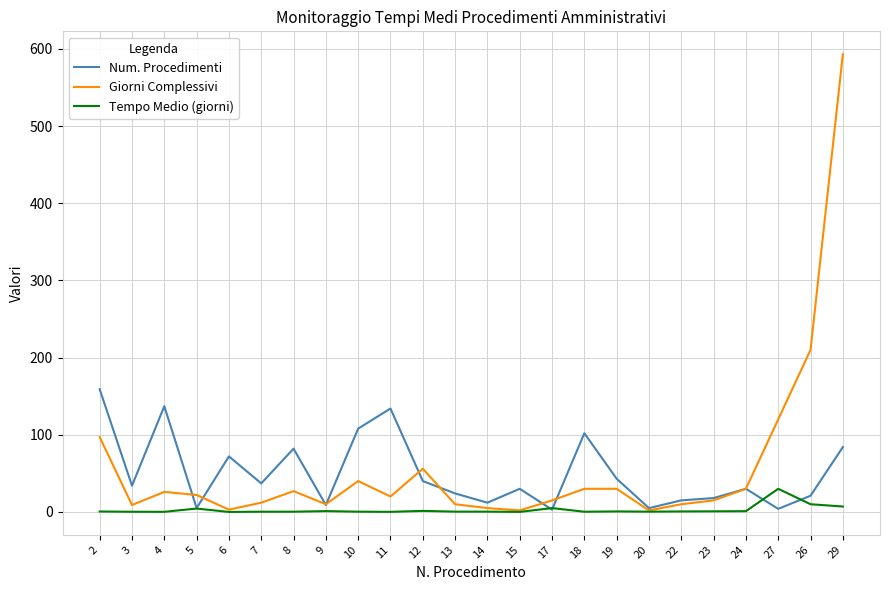

Where does the Giorni Complessivi series first go above 22?

2